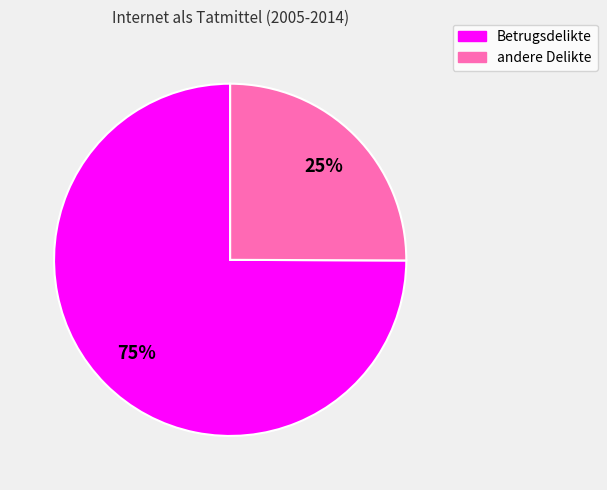

Rank the categories by value from lowest to highest.

andere Delikte, Betrugsdelikte